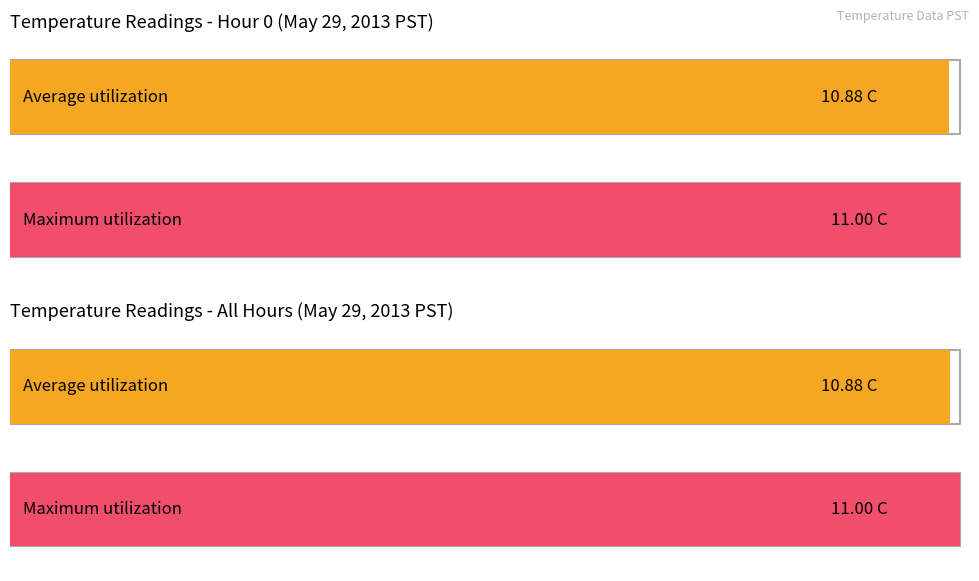

Does the chart contain stacked bars?

No